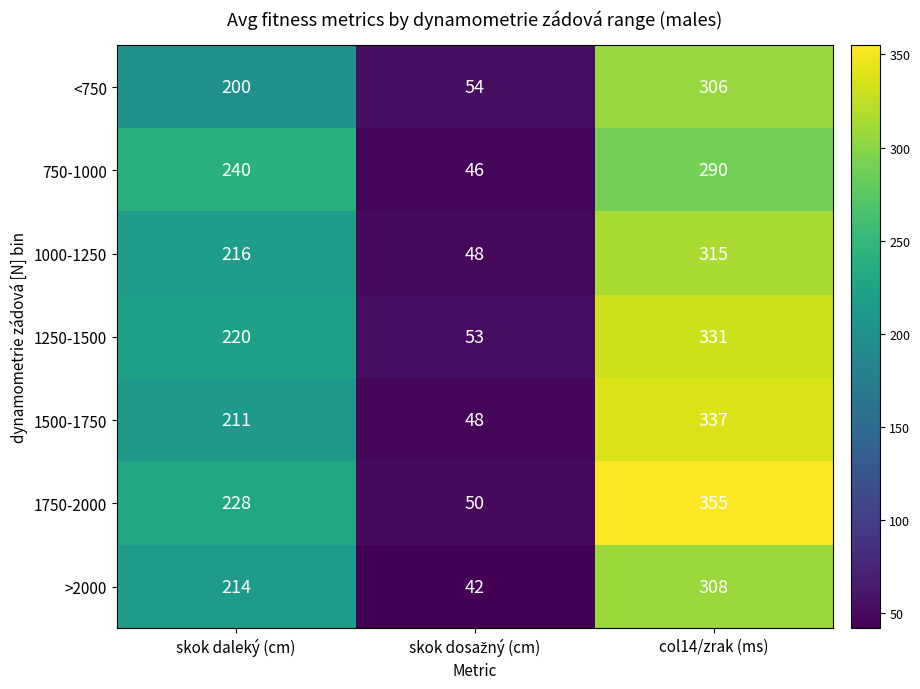

At which category is the sum across all series the highest?

col14/zrak (ms)